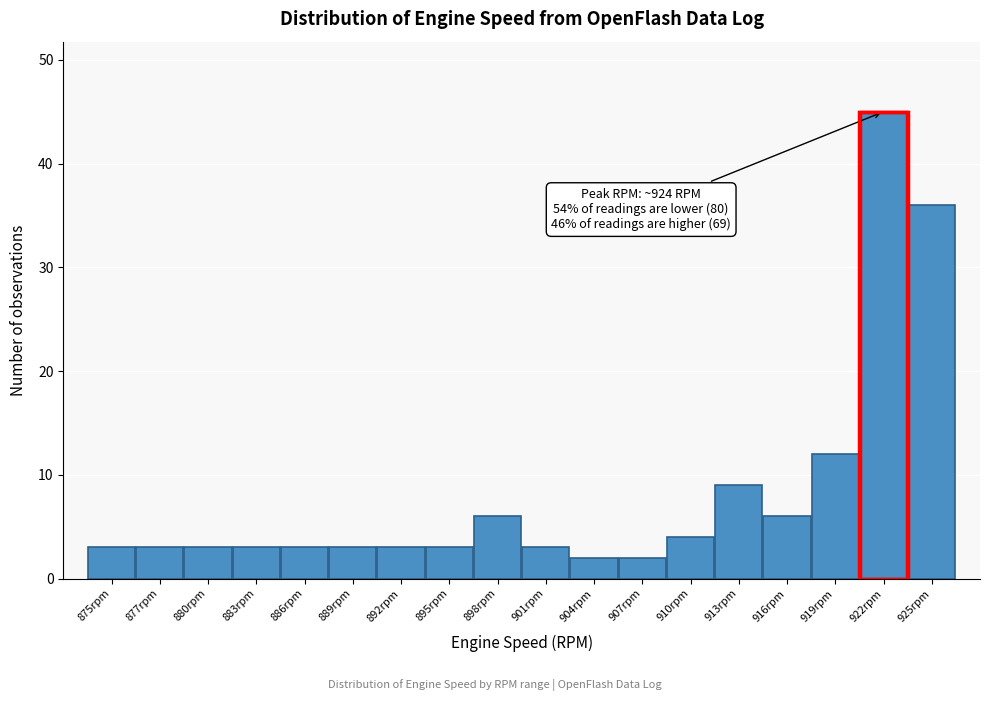

Reading right to left, list all the values displayed in this chart.

36	45	12	6	9	4	2	2	3	6	3	3	3	3	3	3	3	3